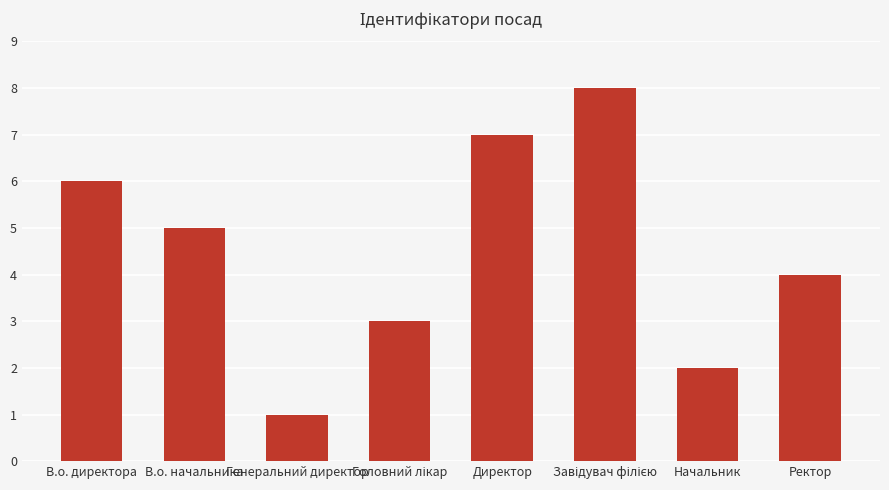

The value at В.о. начальника is 2. True or false?

False